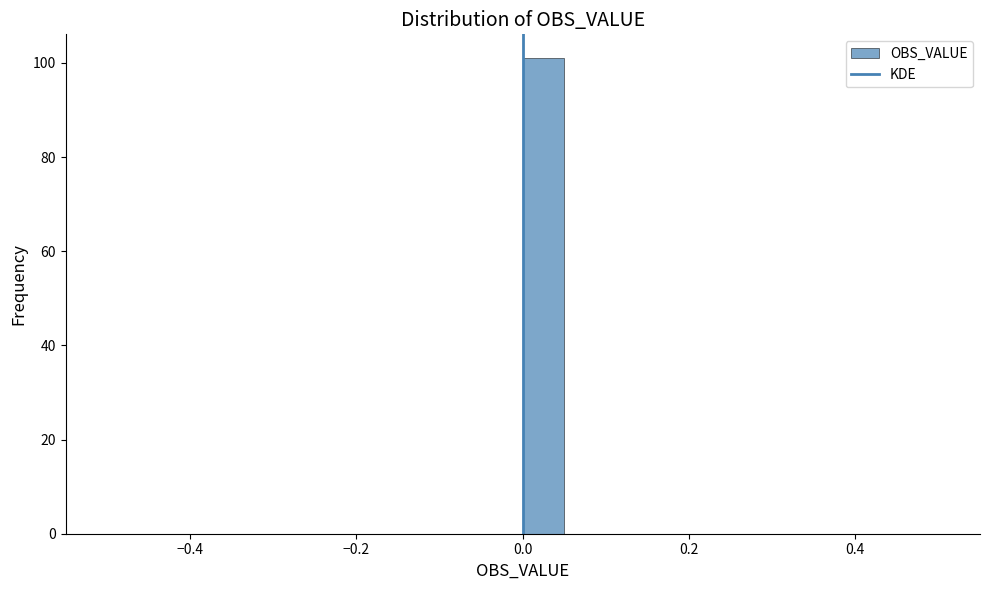

Read against the x-axis, roughly where is the centre of the tallest bar?

0.02